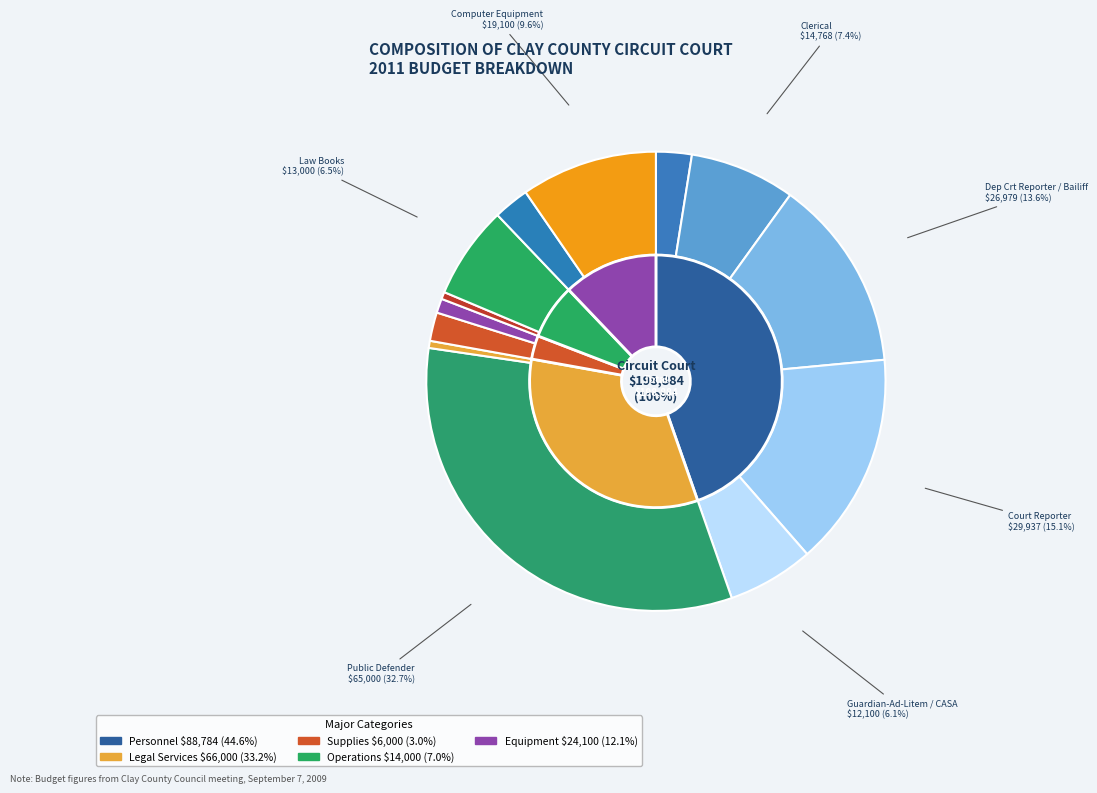

To the nearest percent, what is the combined percentage of Clerical and Law Books?

14%